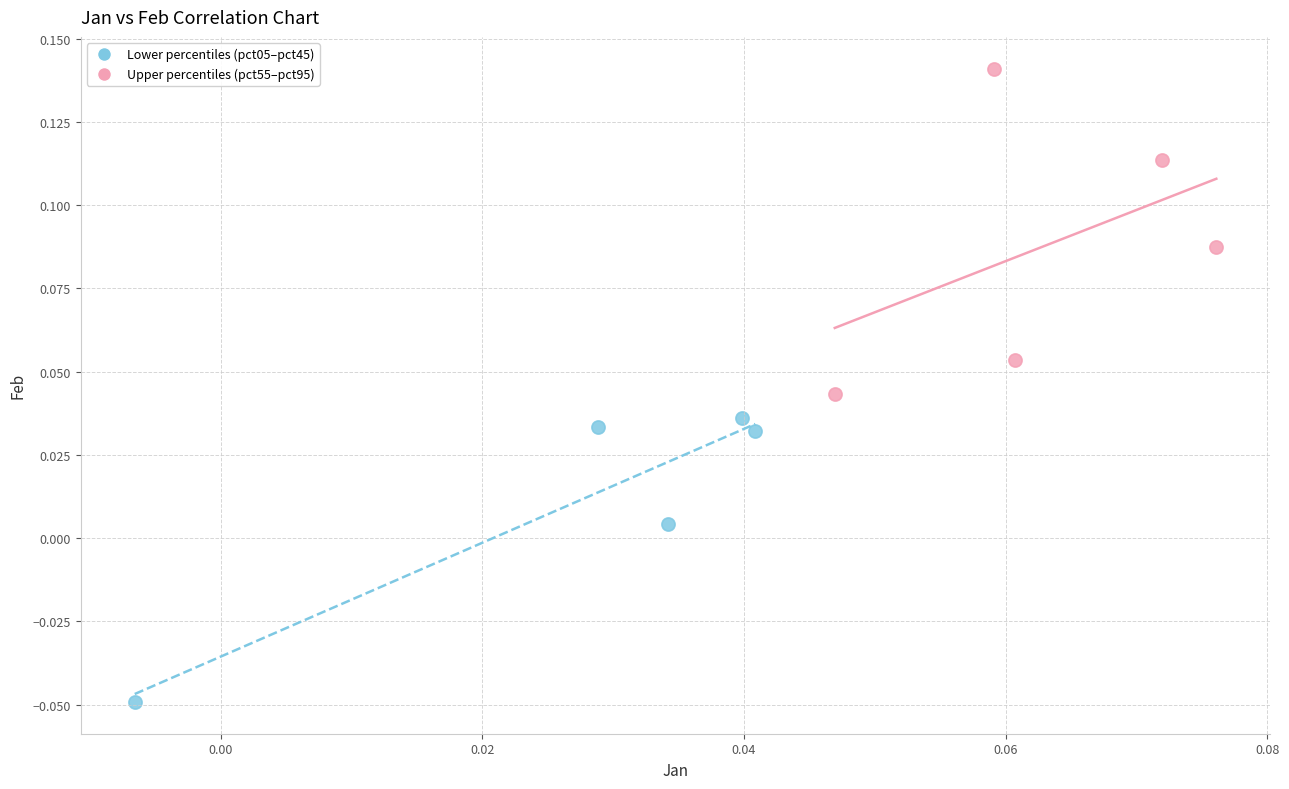

Which series has the widest spread of Y values?

Upper percentiles (pct55–pct95)